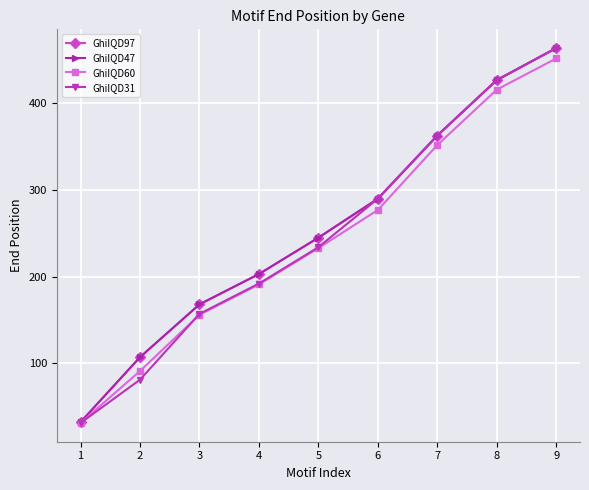

Rank the categories by GhiIQD60 value from highest to lowest.

9, 8, 7, 6, 5, 4, 3, 2, 1